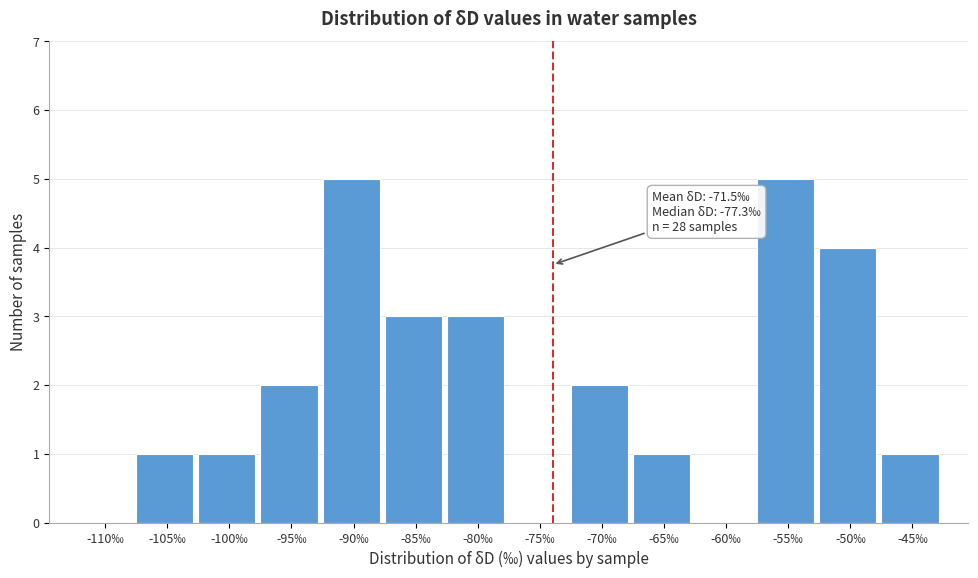

Reading right to left, transcribe all the data shown in this chart.

-45‰=1	-50‰=4	-55‰=5	-60‰=0	-65‰=1	-70‰=2	-75‰=0	-80‰=3	-85‰=3	-90‰=5	-95‰=2	-100‰=1	-105‰=1	-110‰=0